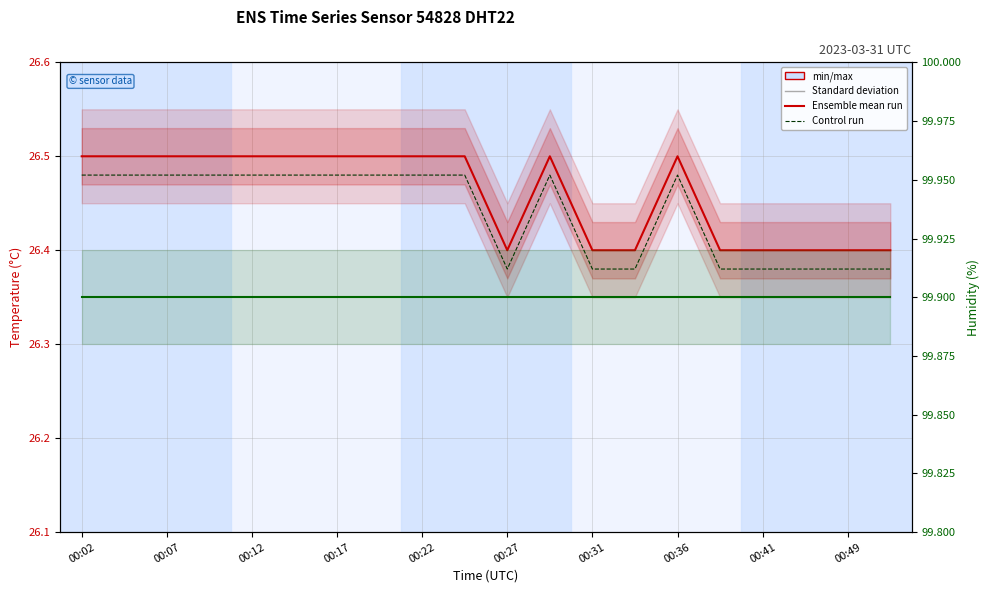

Which series has the widest spread of values?

Ensemble mean run (temp)